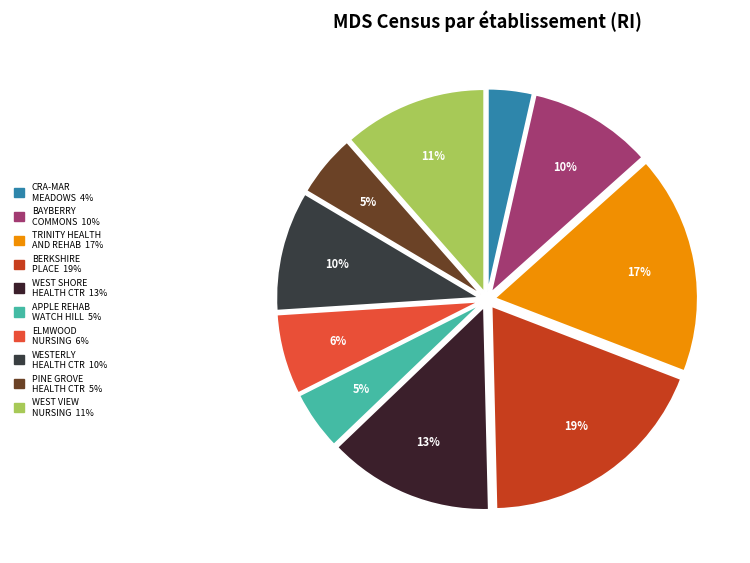

Count the number of slices in the pie.

10